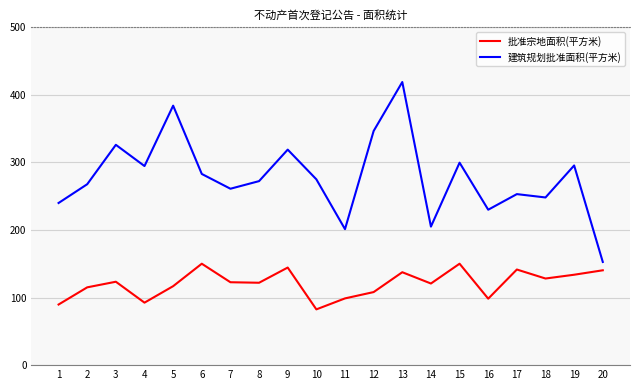

Read the 建筑规划批准面积(平方米) value at 3.

325.8